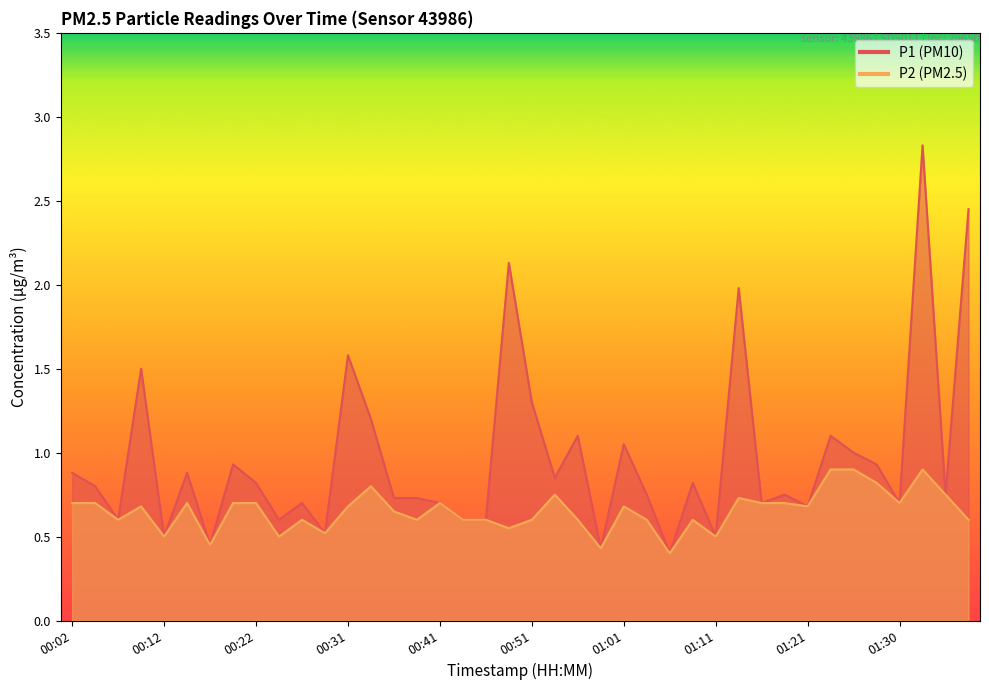

What is the label of the 36th point from the right?

00:12